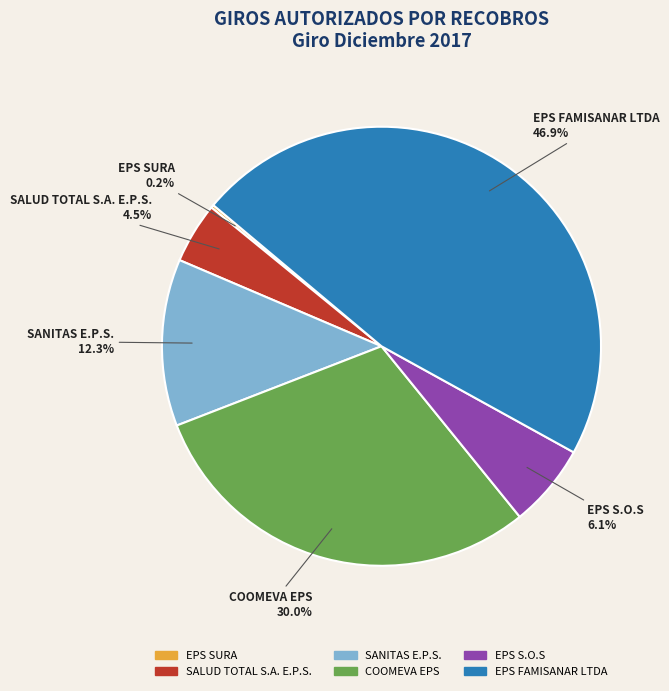

Which slice is the largest?

EPS FAMISANAR LTDA